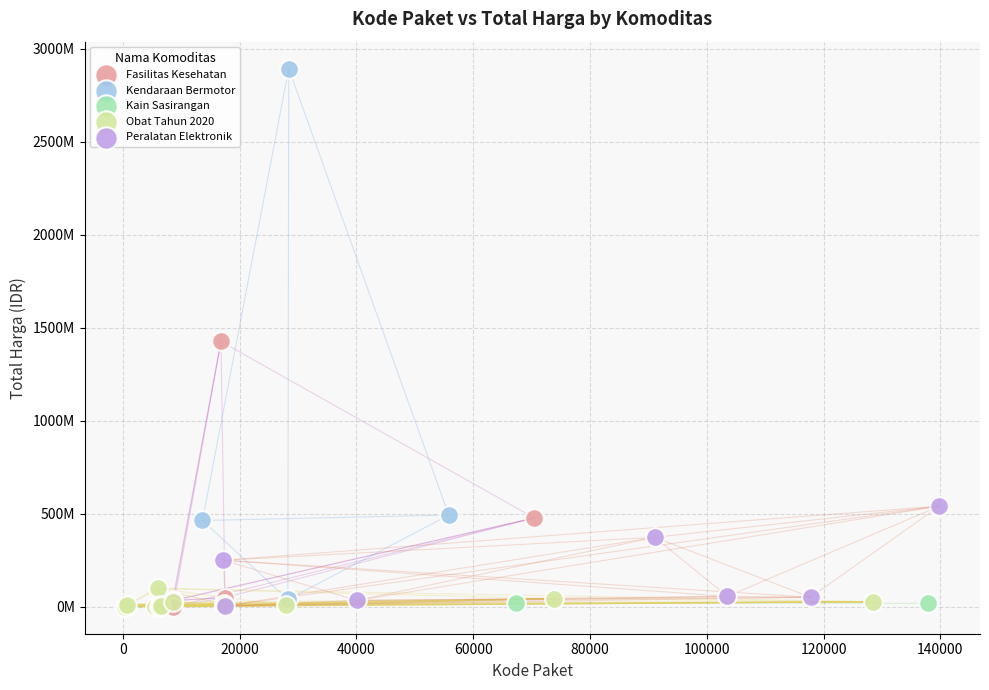

Which series has the widest spread of Y values?

Kendaraan Bermotor